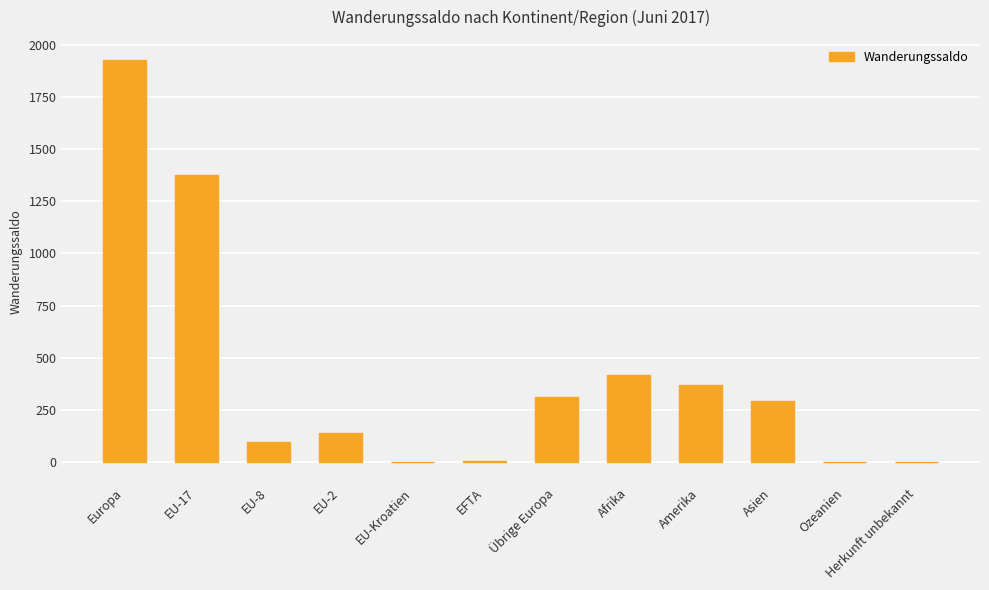

Which category has the highest value across all series?

Europa